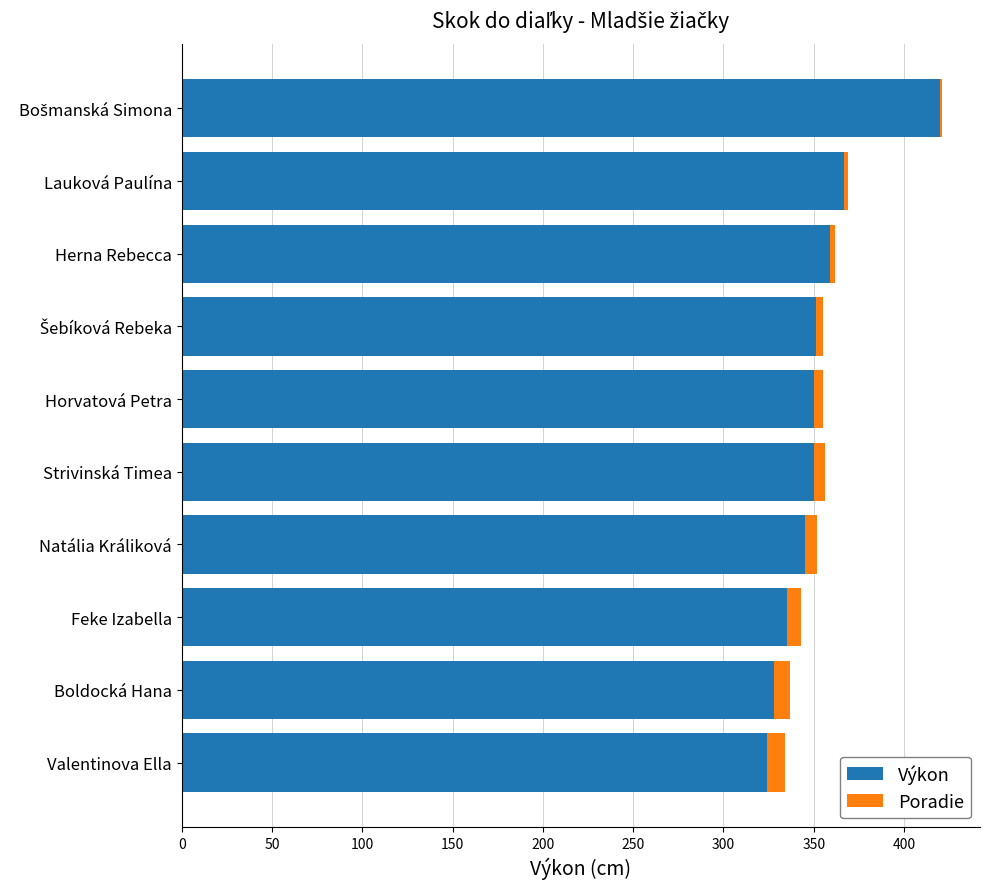

What is the sum of all Výkon values?

3529